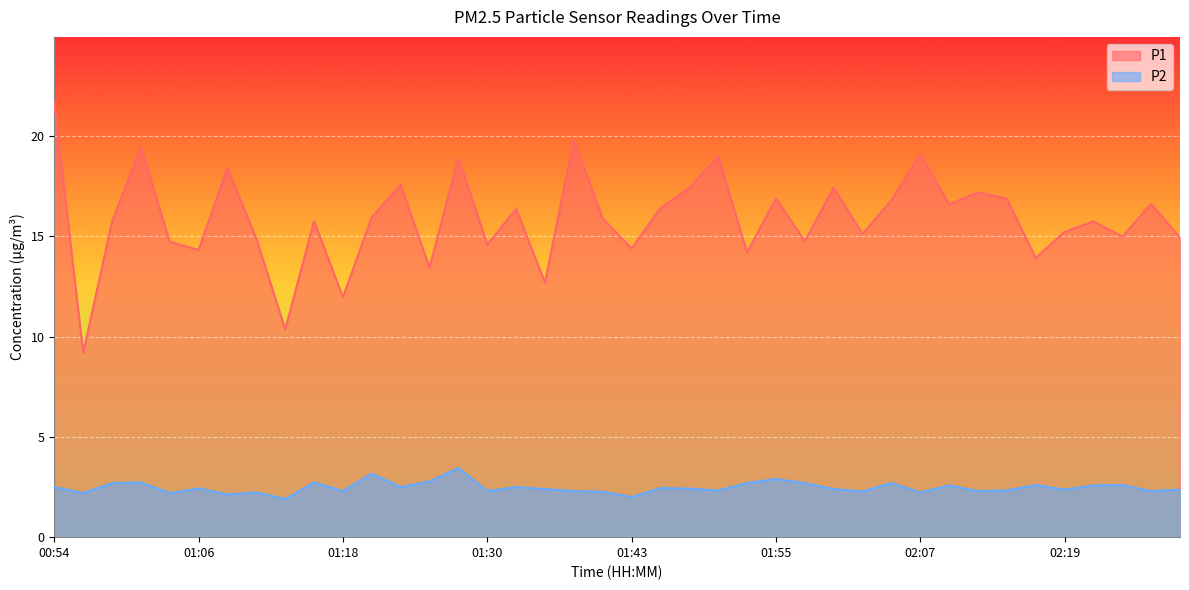

Which series changed the most between 02:09 and 02:14?

P1